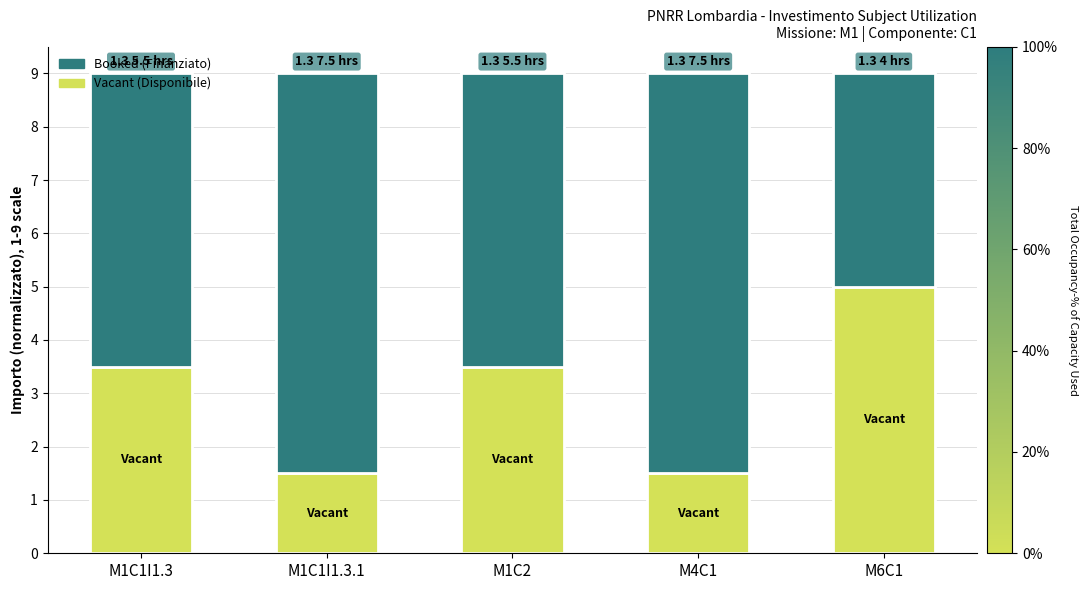

What is the total value across all series at M4C1?

9.0